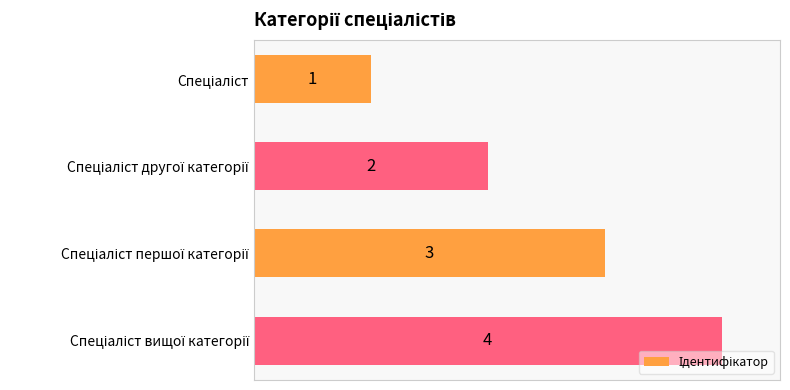

What is the difference between the maximum and minimum values?

3